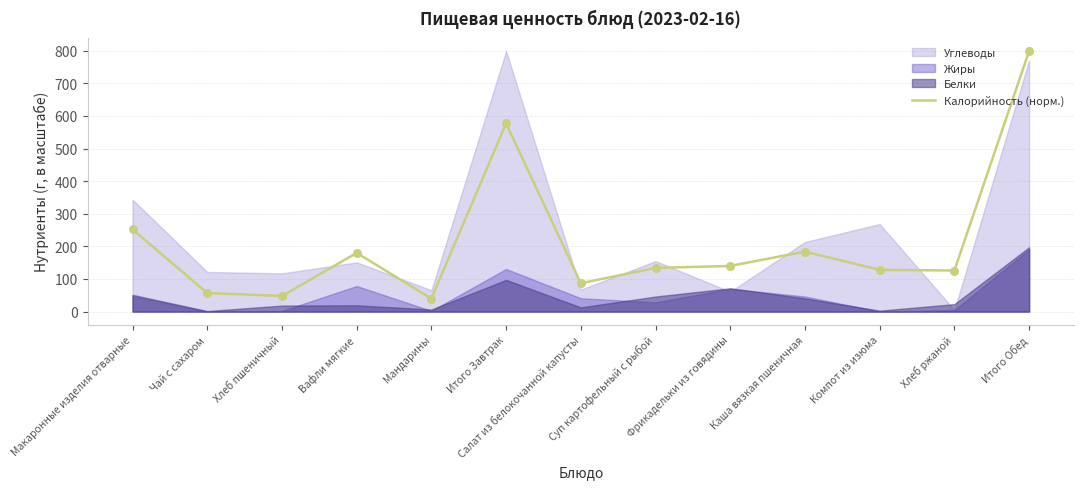

True or false: Калорийность (норм.) has a value of 200 at Суп картофельный с рыбой.

False